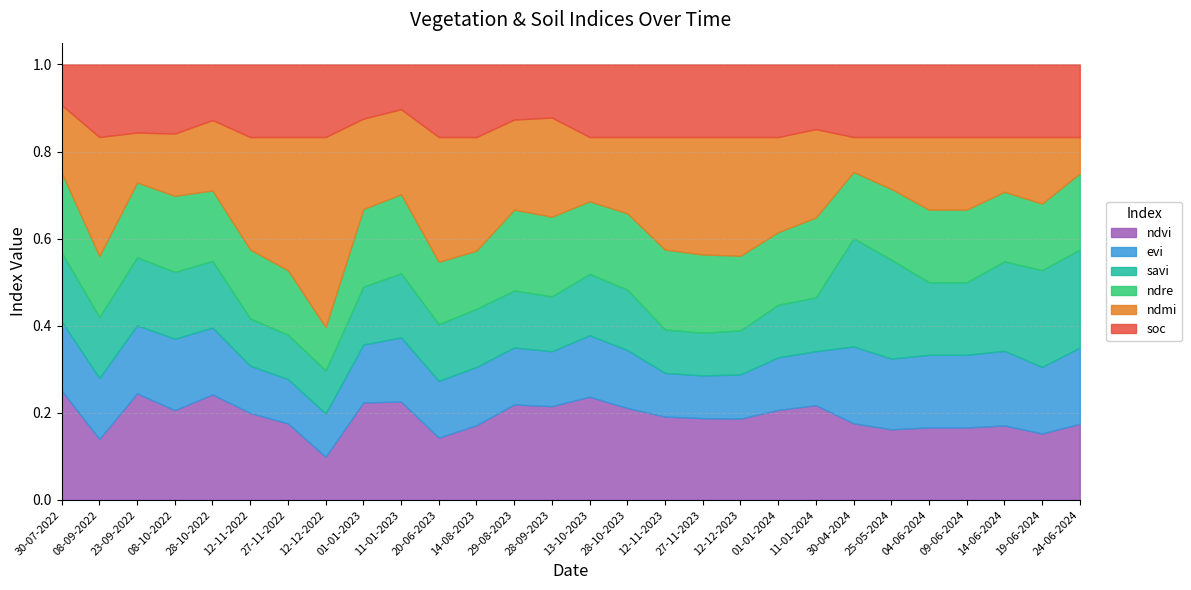

True or false: savi has a value of 0.3 at 11-01-2024.

False